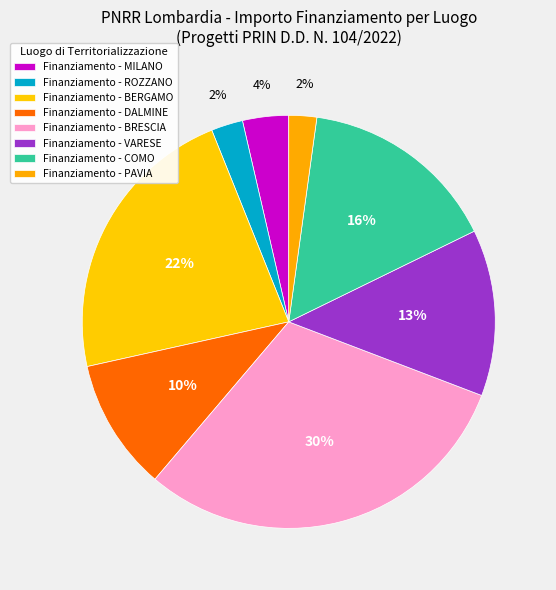

How many slices are in this pie chart?

8